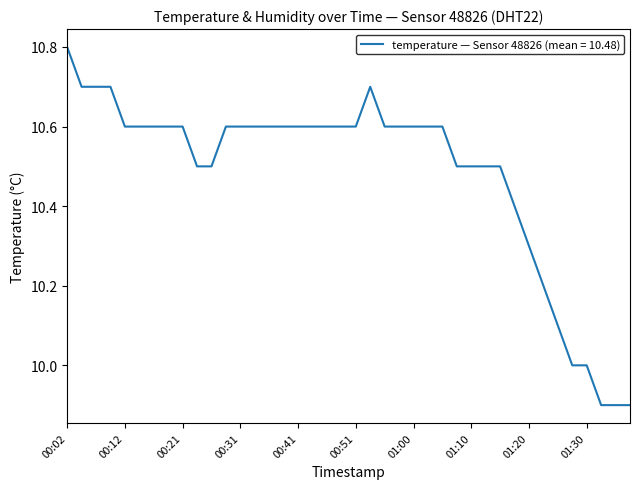

What is the minimum value shown in the chart?

9.9